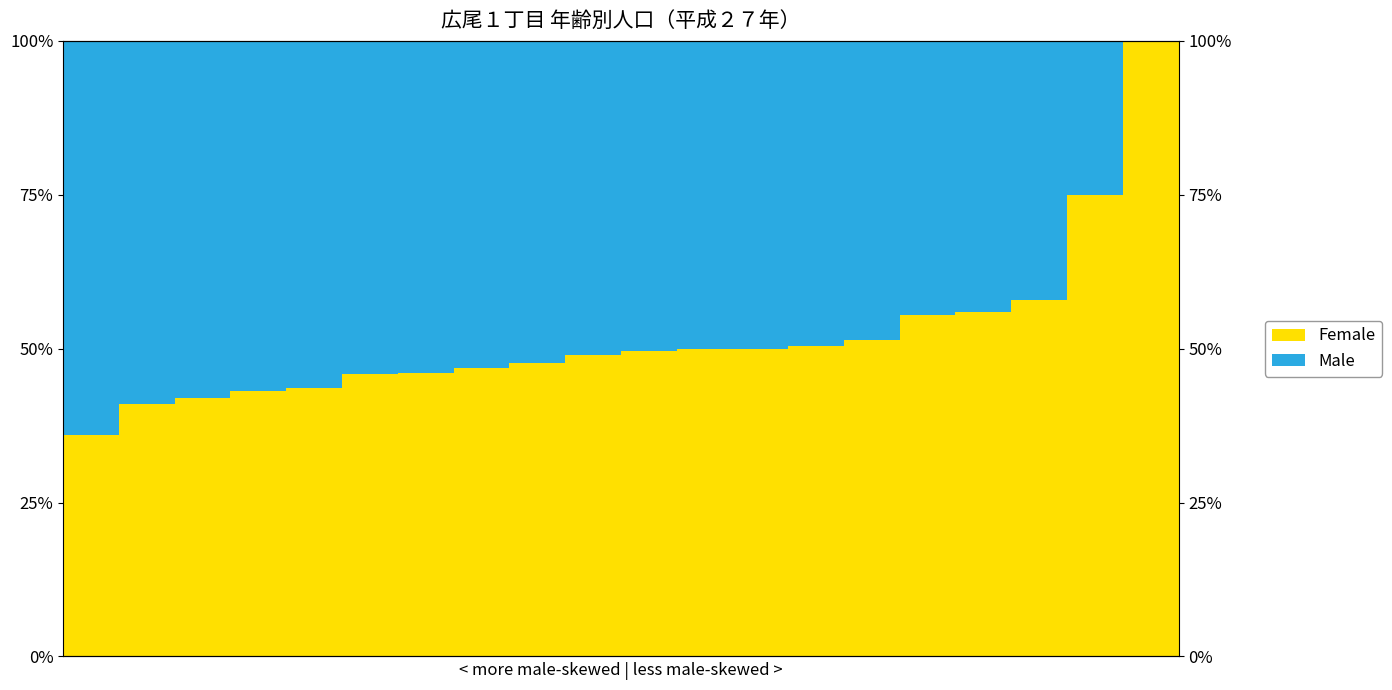

What is the difference between the Male values at 4 and 11?

0.1